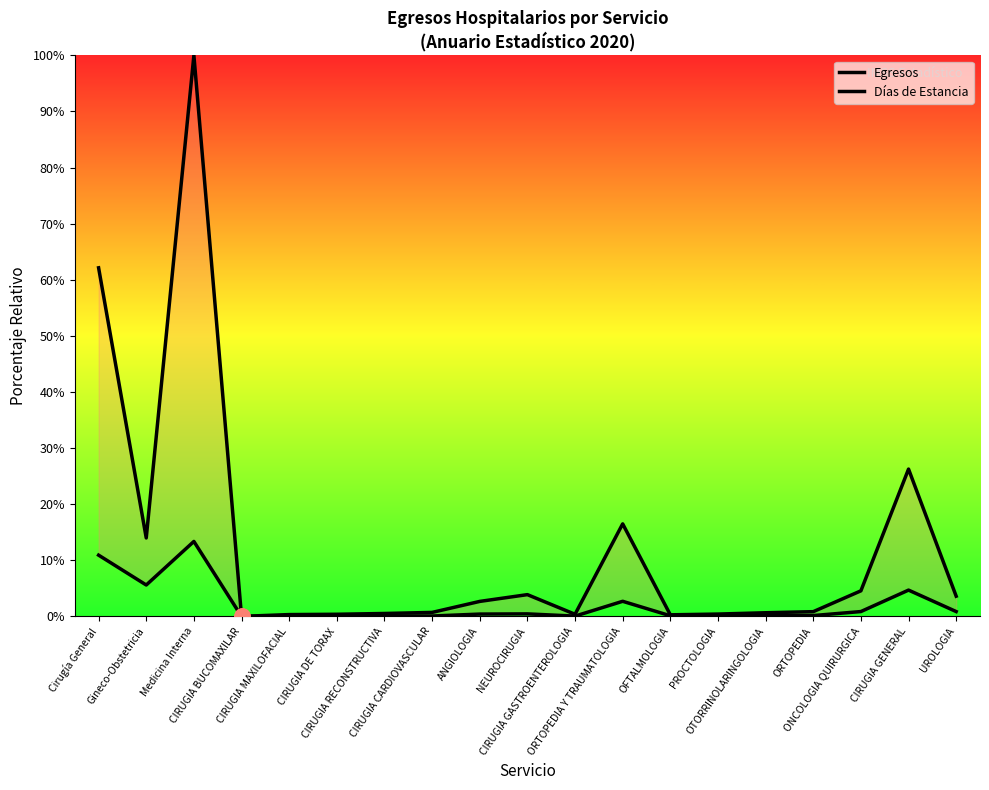

Which series has the largest Y range (max minus min)?

Días de Estancia